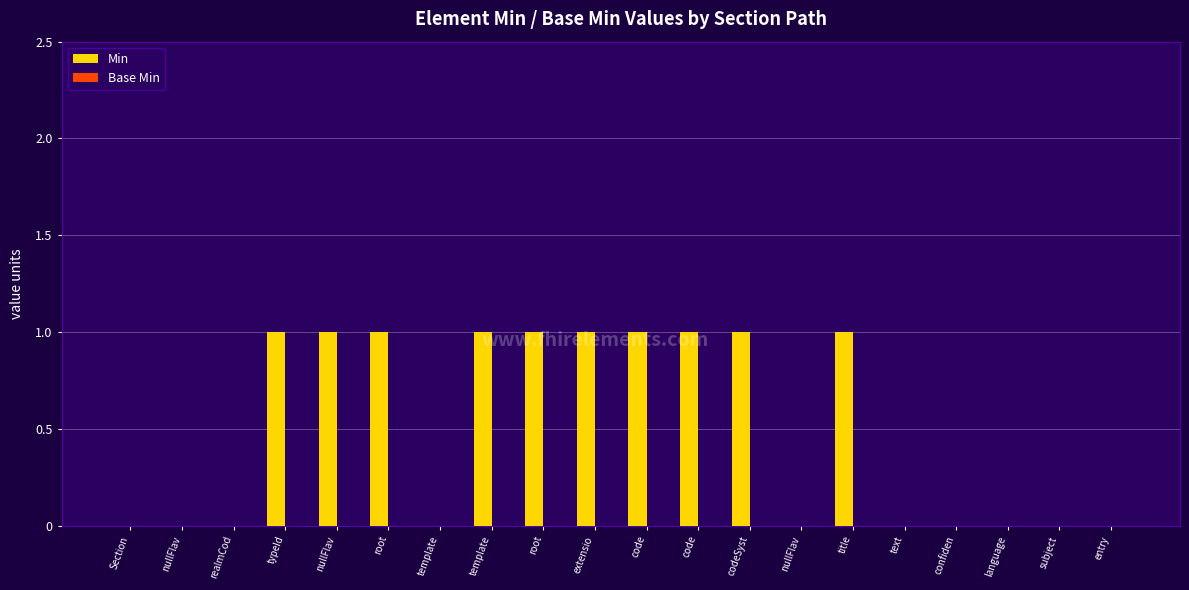

Are the bars grouped side by side (vs. stacked)?

No